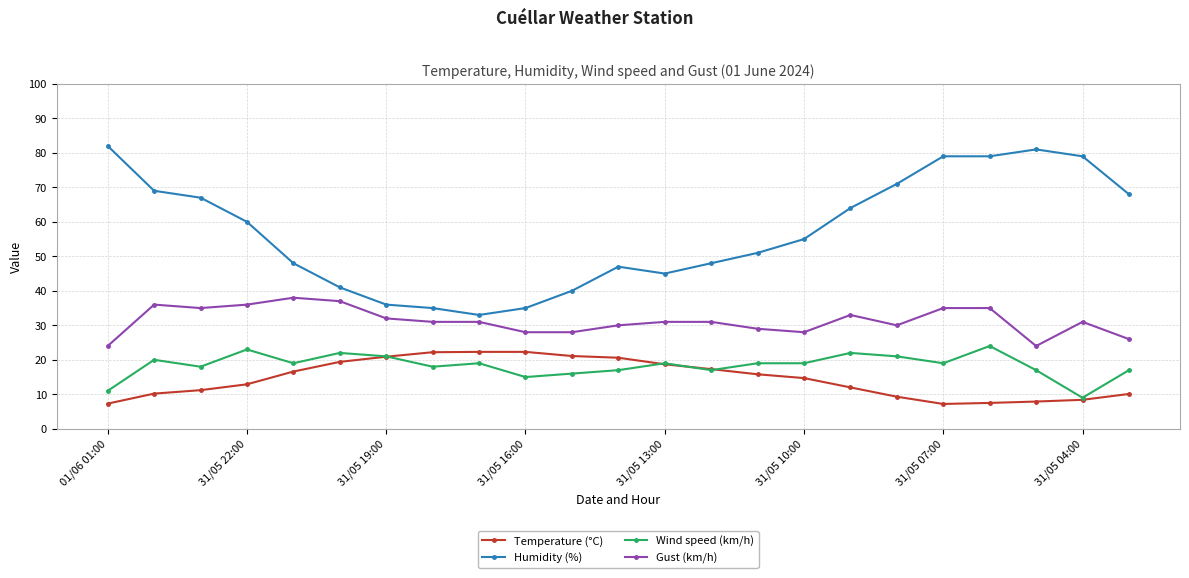

At how many categories does at least one series exceed 76?

5